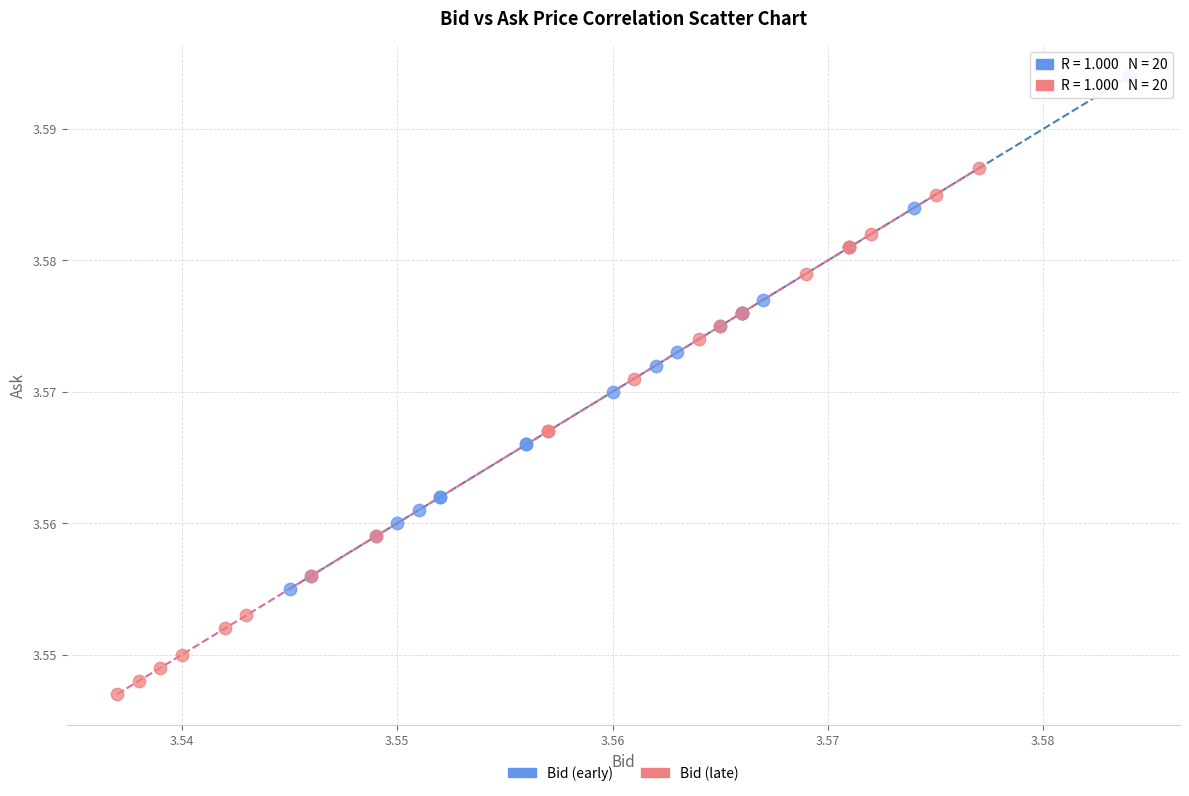

Which series reaches the minimum Y coordinate?

Bid (late)